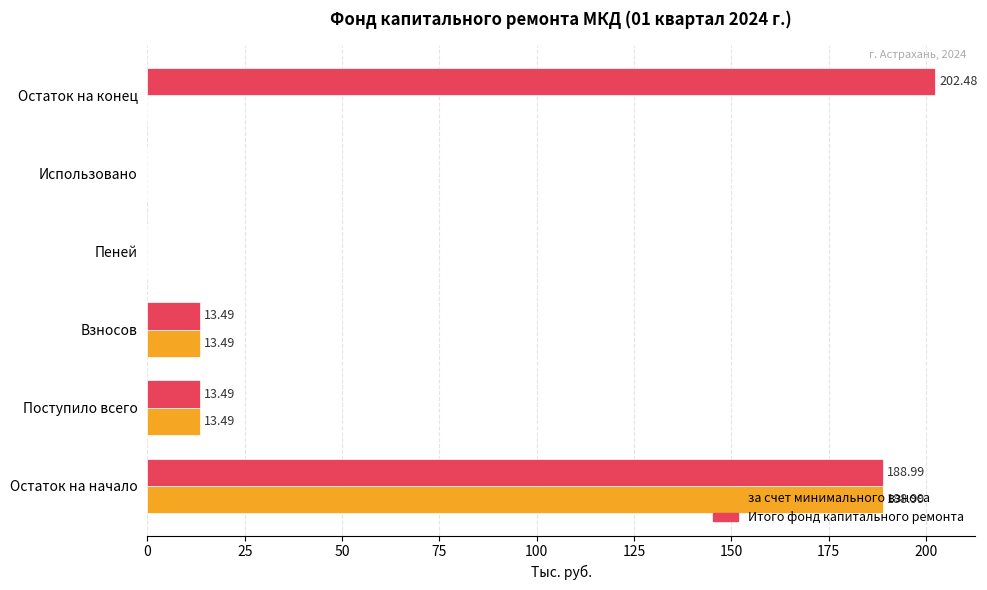

Between Пеней and Остаток на конец, which series saw the biggest shift?

Итого фонд капитального ремонта